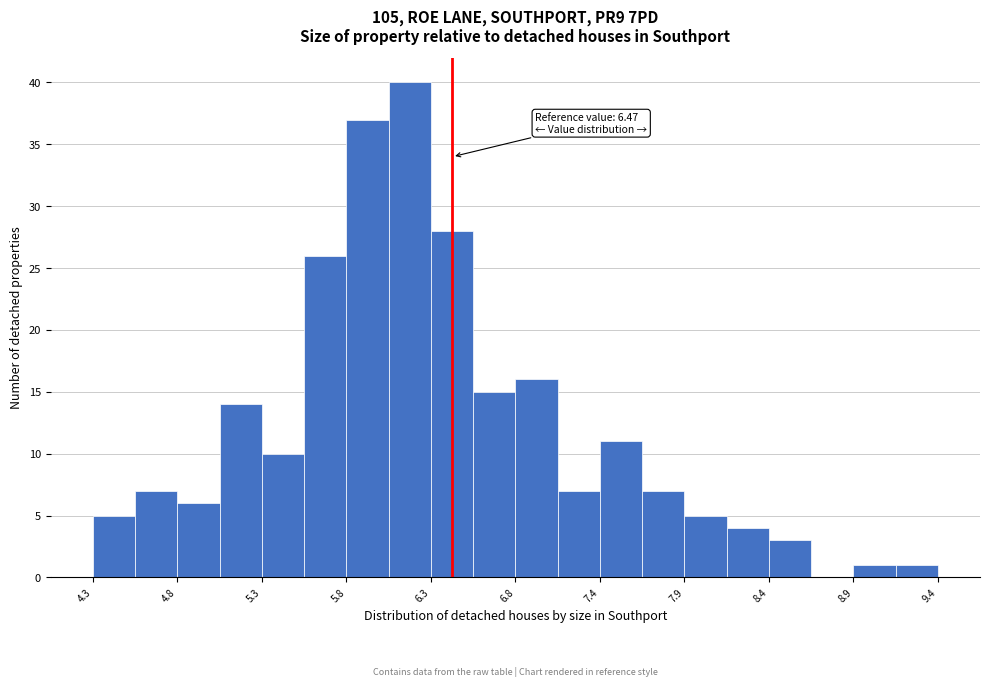

Read against the x-axis, roughly where is the centre of the tallest bar?

6.2